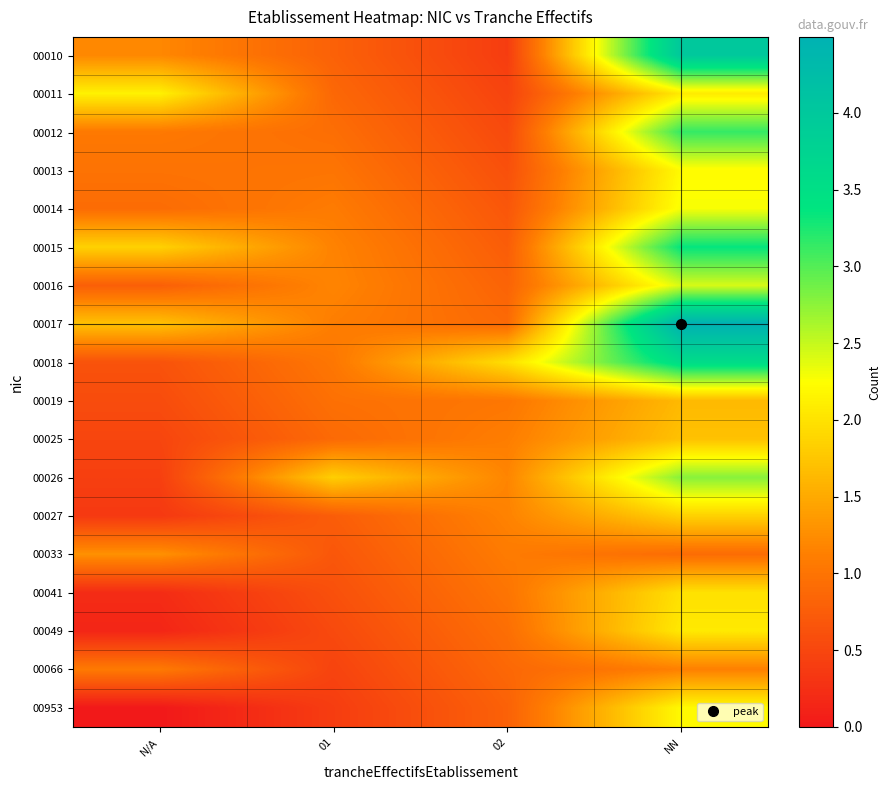

Count the number of categories in the chart.

4